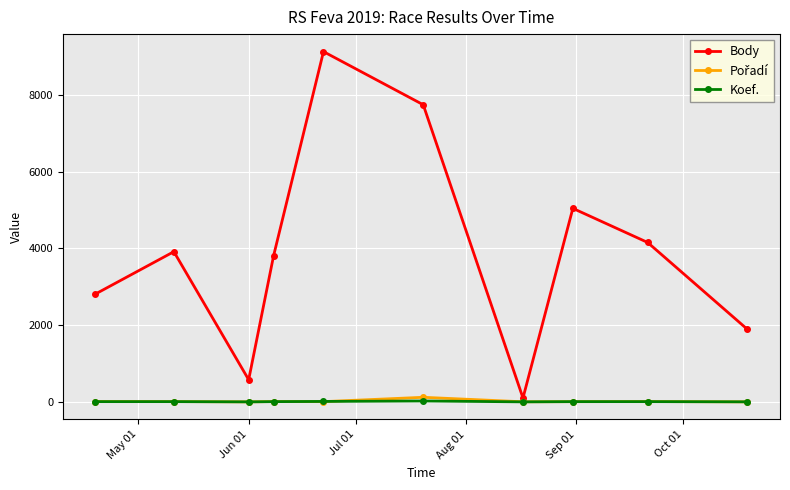

Which series has the largest total across all categories?

Body